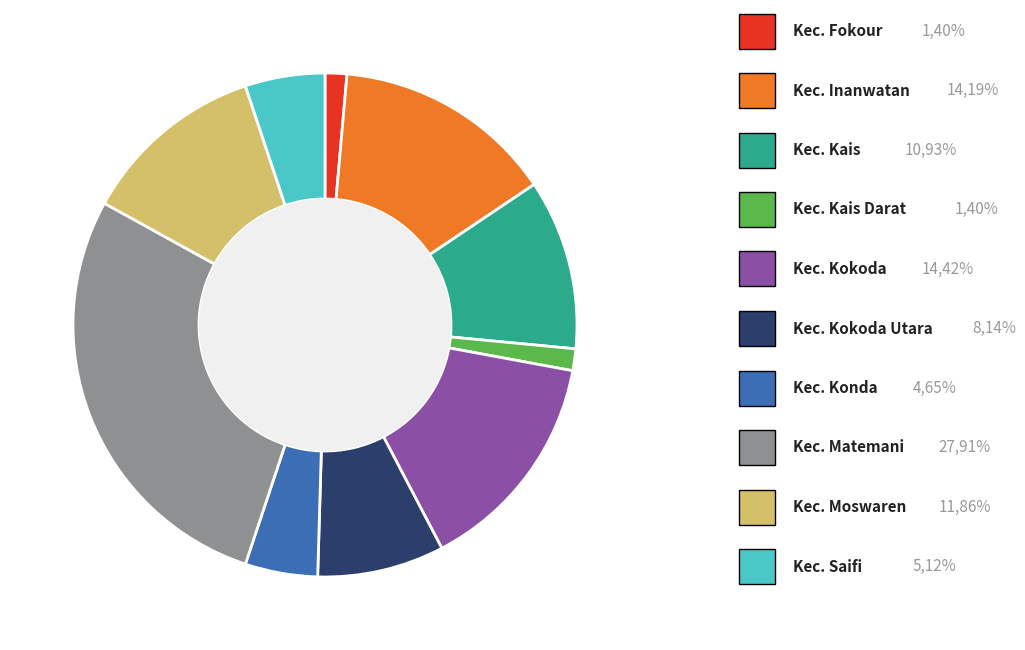

Does any single category account for the majority?

No